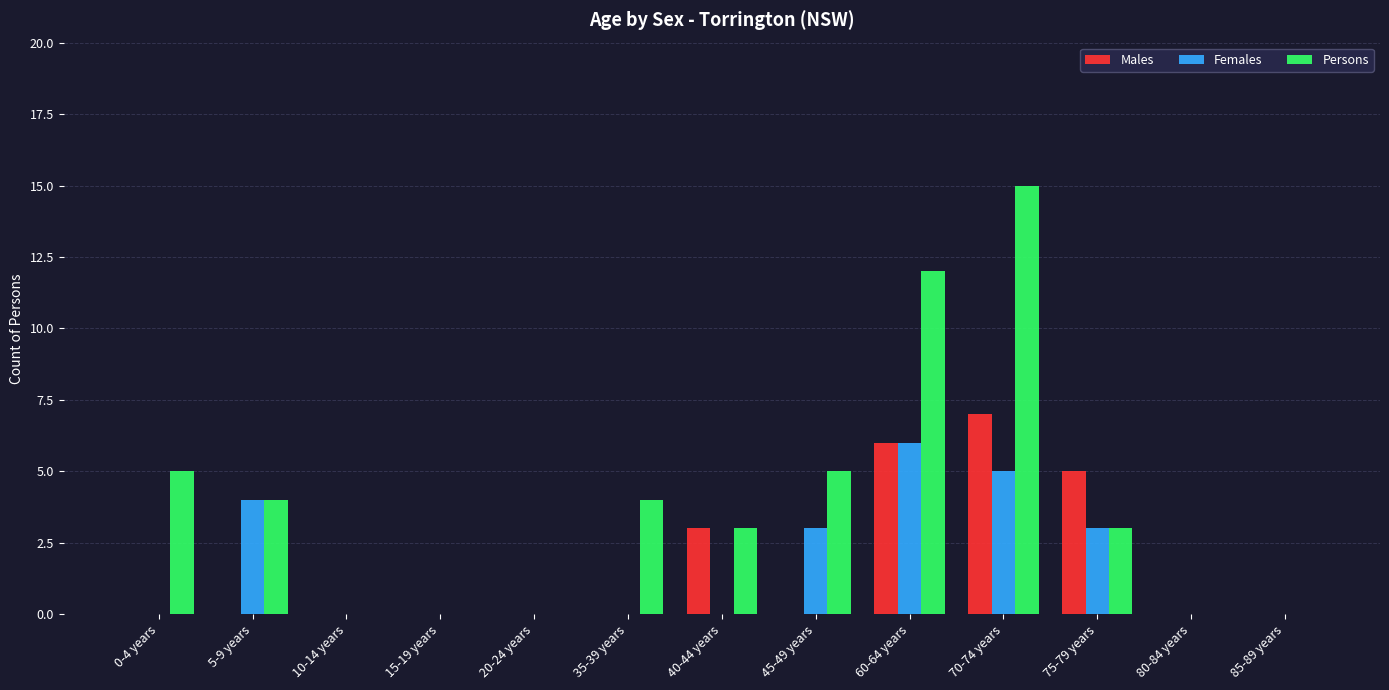

The Persons series shows 3 at 40-44 years. True or false?

True